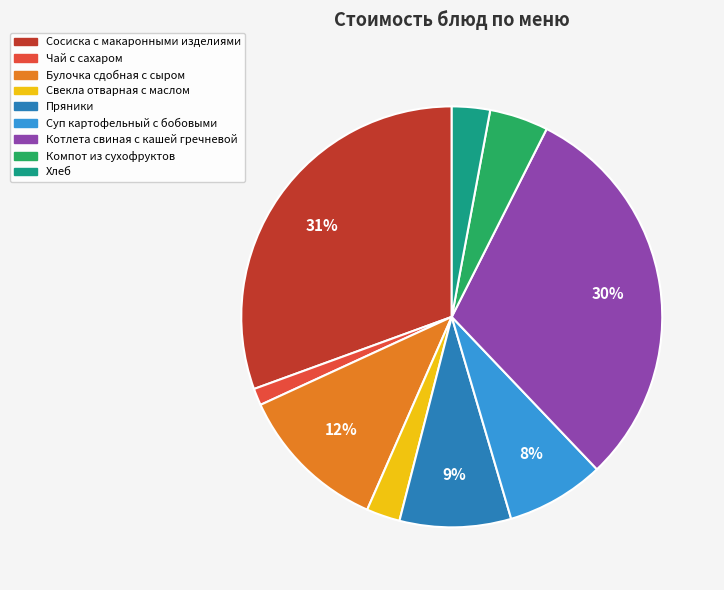

How many segments does this pie chart have?

9